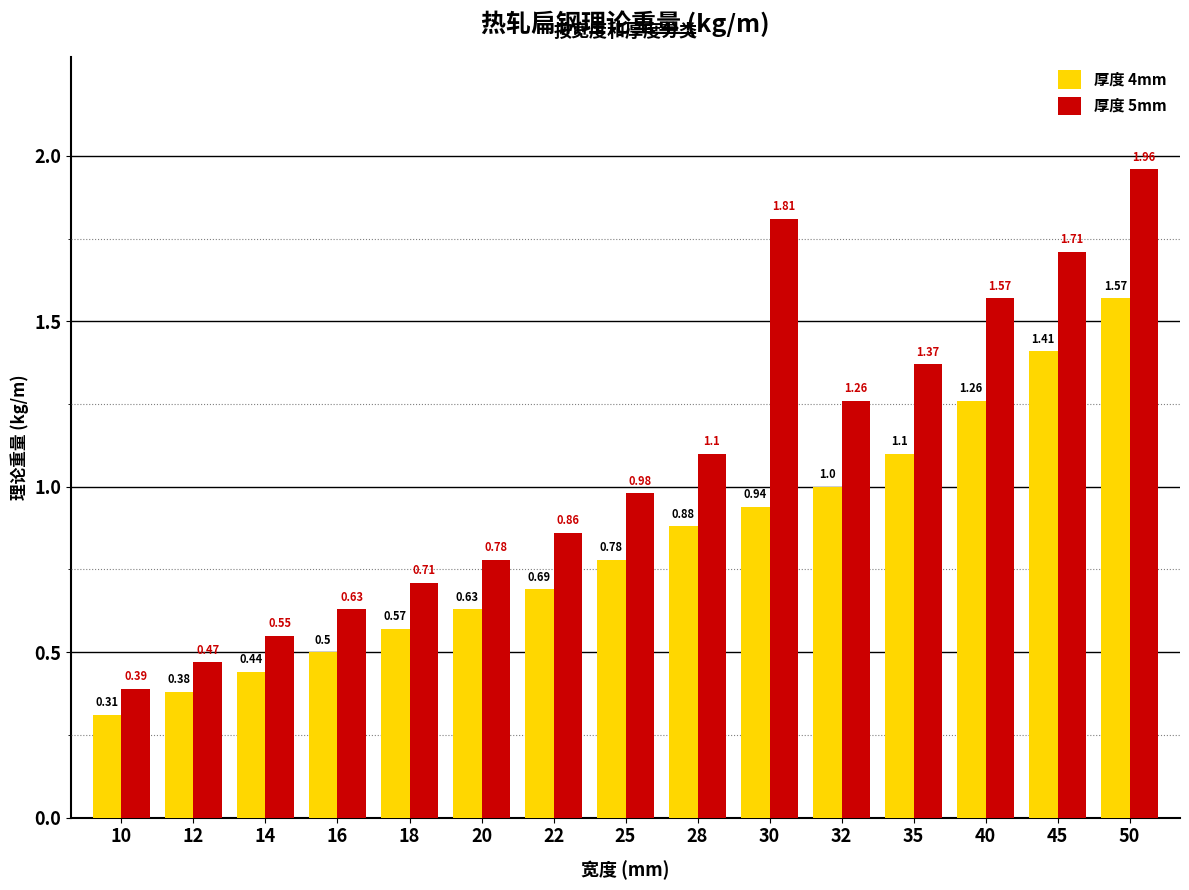

Count the number of data series in this chart.

2